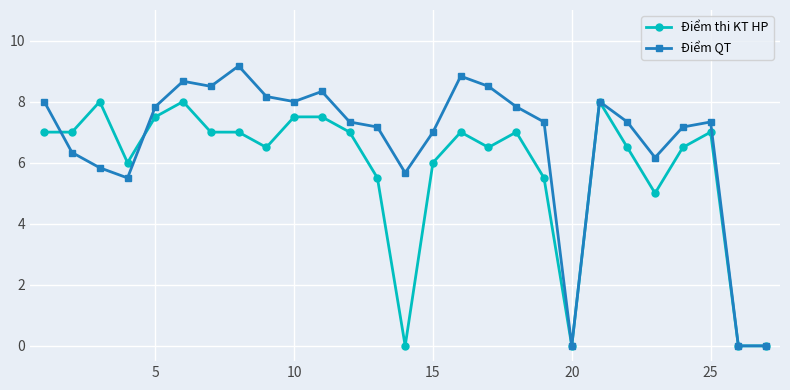

Rank the series by their average value, from highest to lowest.

Điểm QT, Điểm thi KT HP